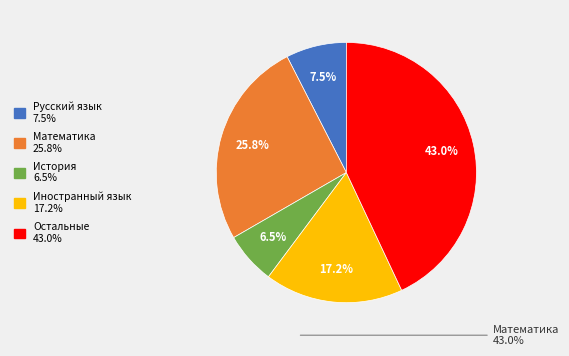

Does any single category account for the majority?

No